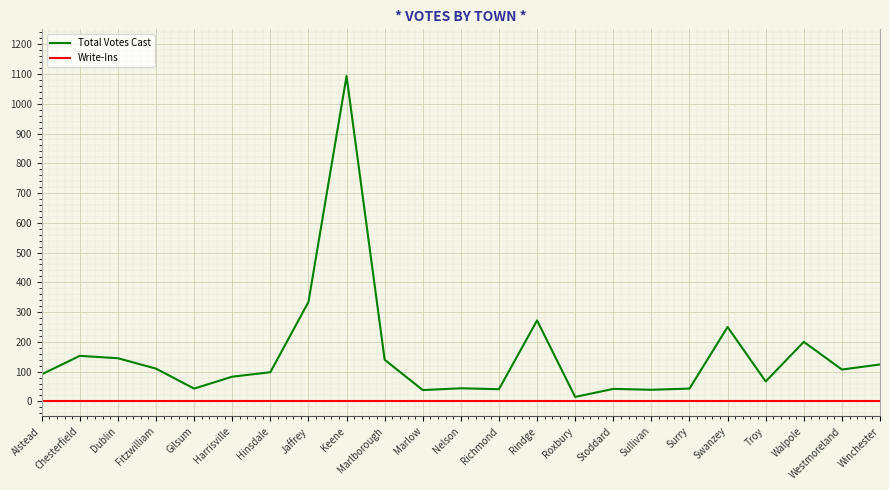

Is it true that Total Votes Cast equals 334 at Jaffrey?

True